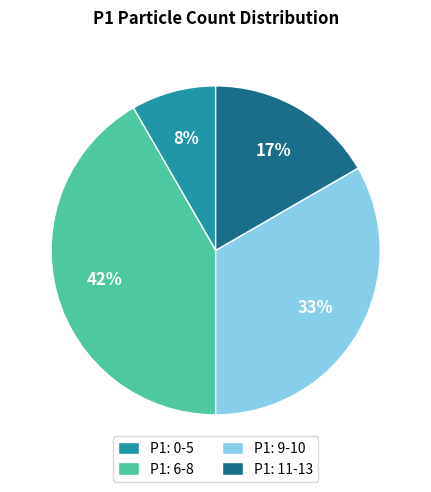

How many slices are in this pie chart?

4